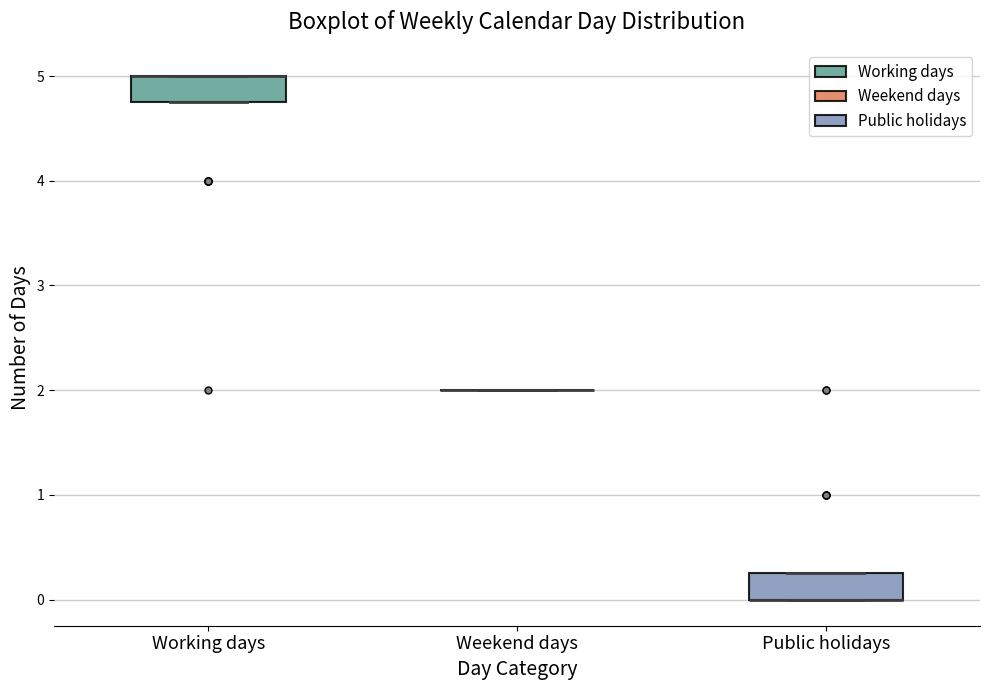

Reading left to right, read every box against the y-axis: the position of its median line, the range the box covers, and the ends of its whiskers. The values are not printed on the chart, so give them approximately, as read against the axis.

Working days: median 5.0 (drawn on the box's upper edge), box 4.8 to 5.0, whiskers 4.8 to 5.0
Weekend days: box collapsed to a line at 2.0, whiskers 2.0 to 2.0
Public holidays: median 0.0 (drawn on the box's lower edge), box 0.0 to 0.3, whiskers 0.0 to 0.3